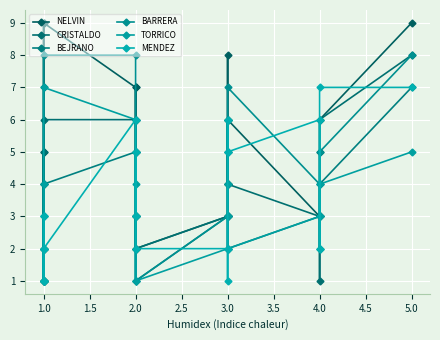

How many lines are shown in the chart?

6